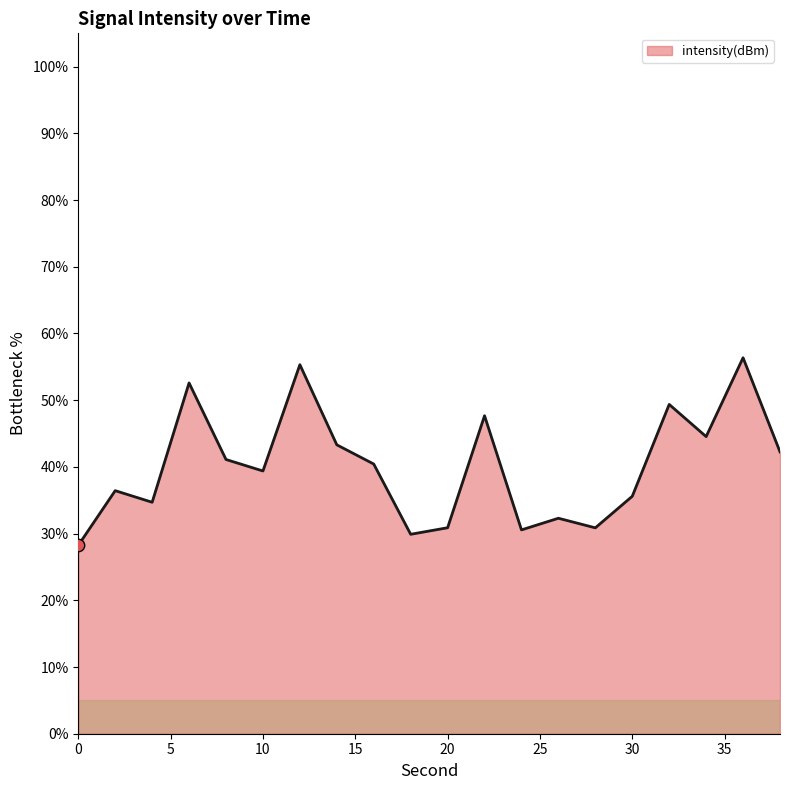

What is the greatest value displayed?

56.4